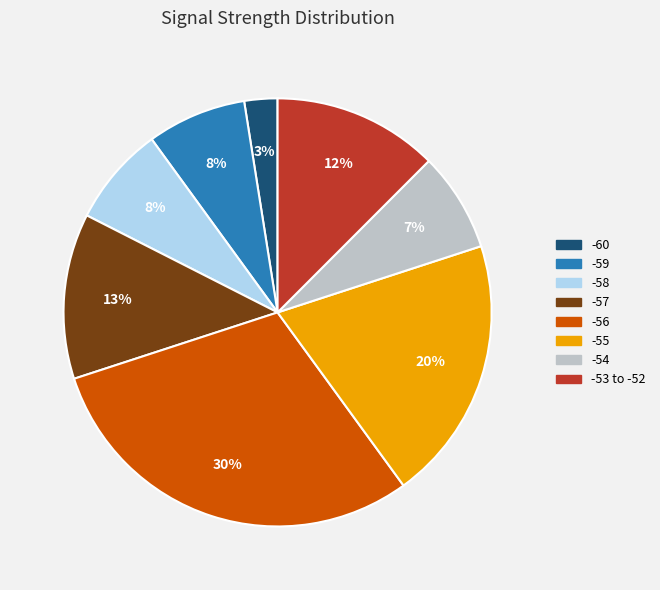

What percentage is the -56 slice, to the nearest percent?

30%